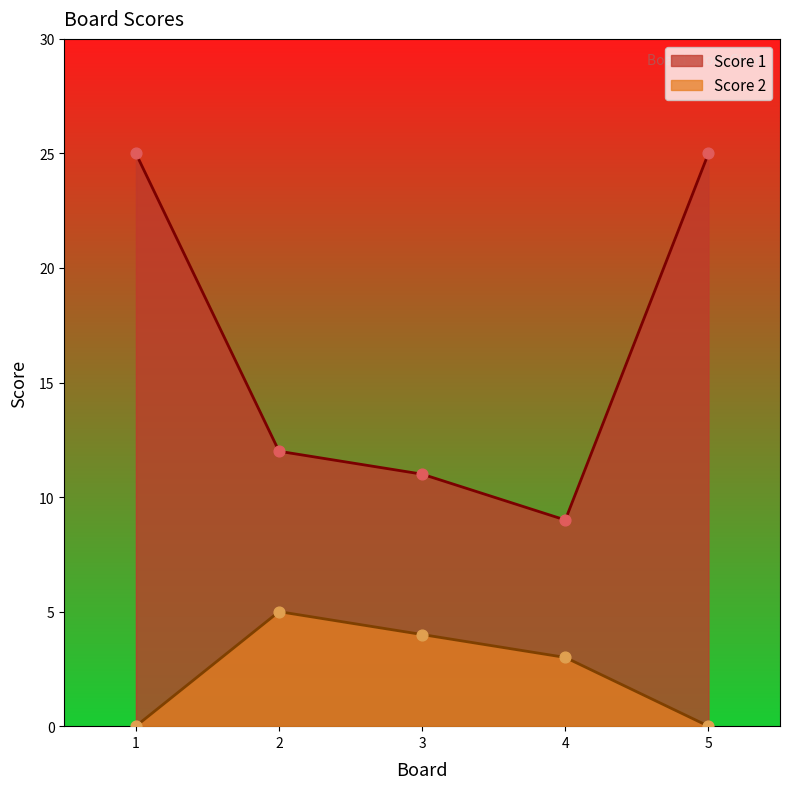

Is the value of Score 2 at 2 greater than the value of Score 1 at 3?

No